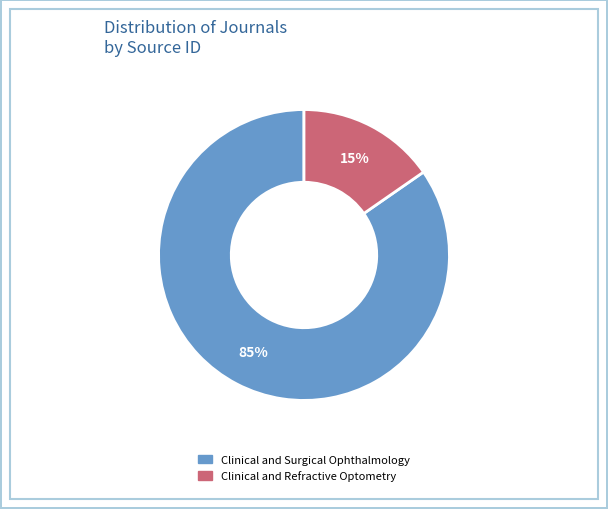

To the nearest percent, what is the average slice percentage?

50%